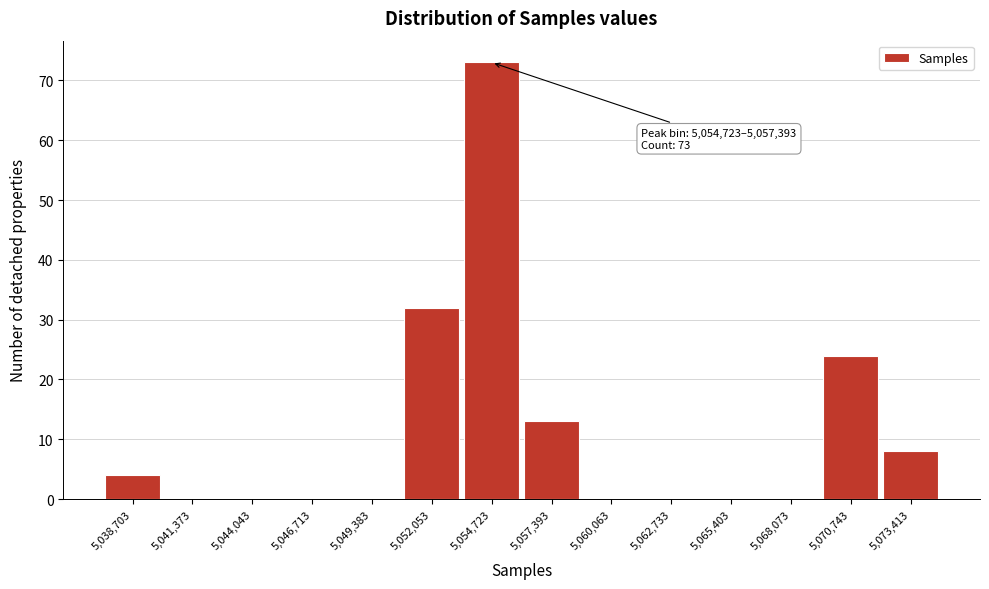

Reading right to left, what are all the values shown in this chart?

5,073,413=8	5,070,743=24	5,068,073=0	5,065,403=0	5,062,733=0	5,060,063=0	5,057,393=13	5,054,723=73	5,052,053=32	5,049,383=0	5,046,713=0	5,044,043=0	5,041,373=0	5,038,703=4